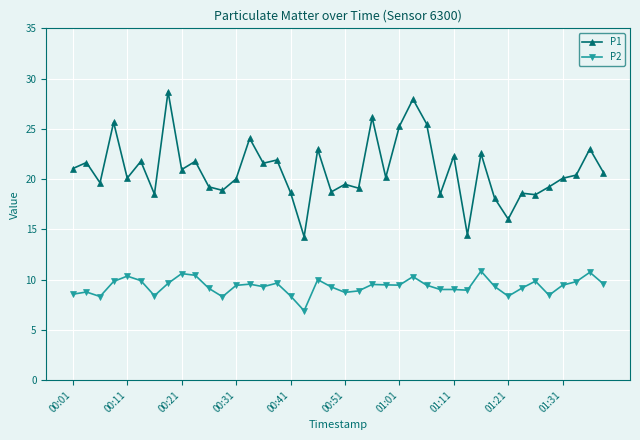

List the series in order of their peak value, highest first.

P1, P2